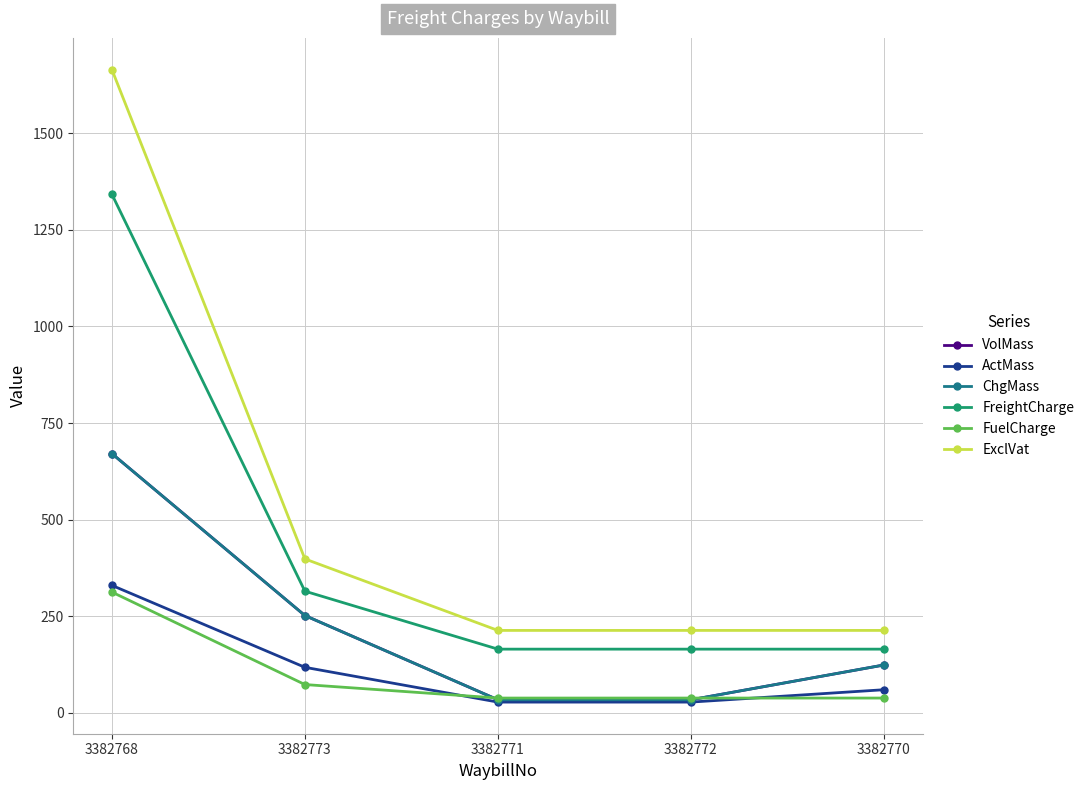

What is the minimum value for ChgMass?

34.0